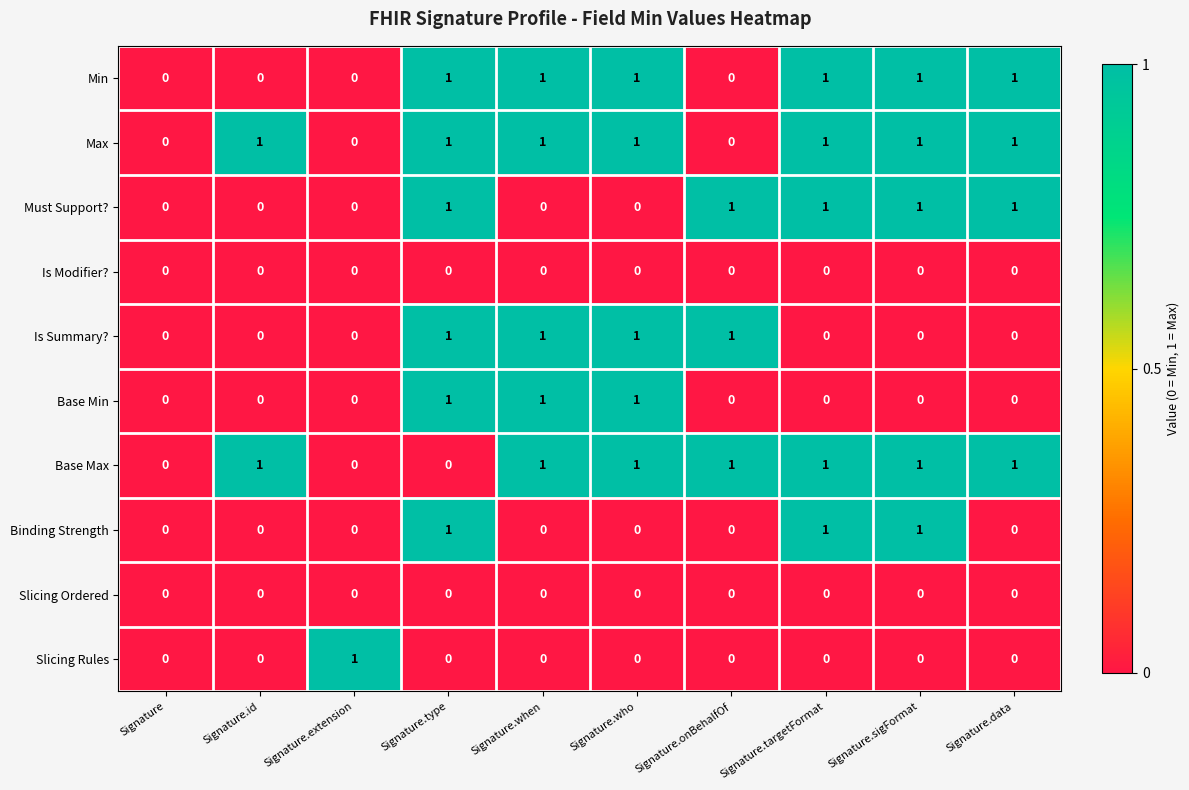

Count the Must Support? values in the range 0 to 1.

10